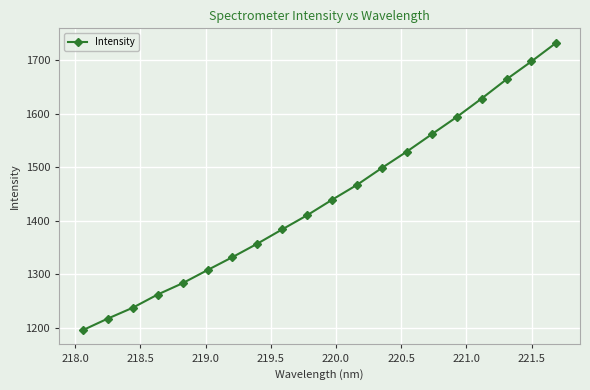

Reading left to right, list all the values displayed in this chart.

1195.6	1217.2	1237.4	1262.1	1283.3	1307.8	1332.0	1357.2	1383.9	1410.3	1439.2	1467.1	1498.7	1529.3	1561.6	1593.8	1628.2	1664.2	1697.6	1732.6